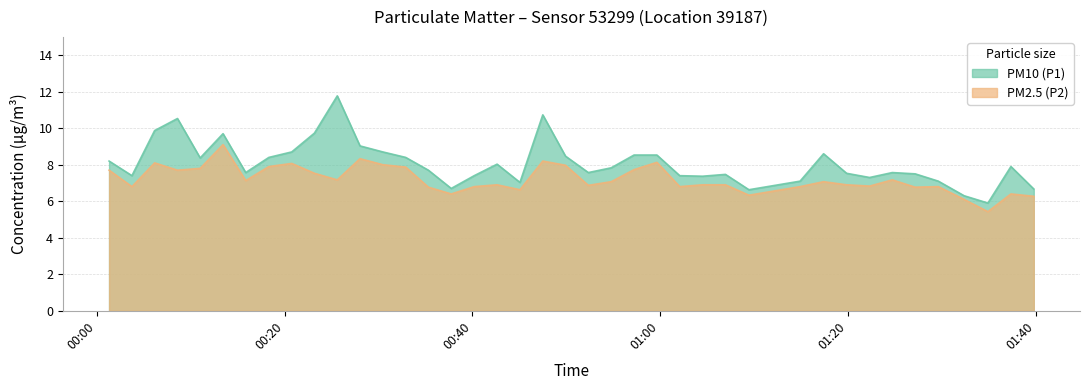

How many data points in PM2.5 (P2) are above 7?

20